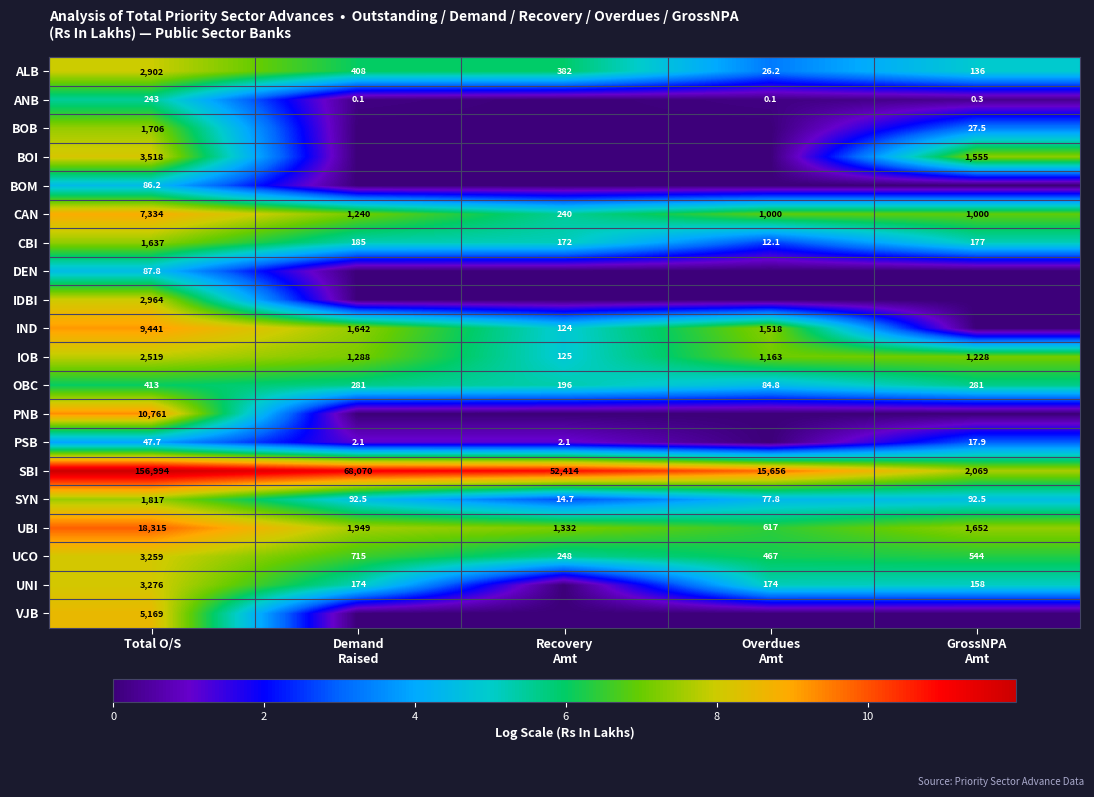

The ANB series shows 331.5 at Total O/S. True or false?

False